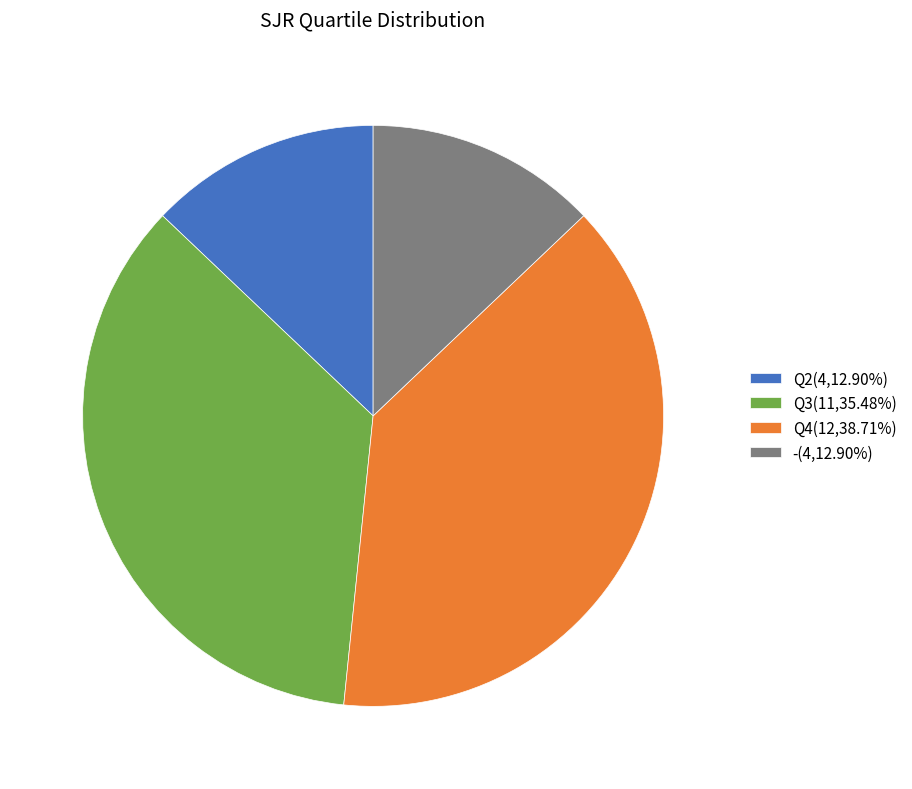

What is the ratio of the value at Q4(12,38.71%) to the value at Q3(11,35.48%)?

1.1